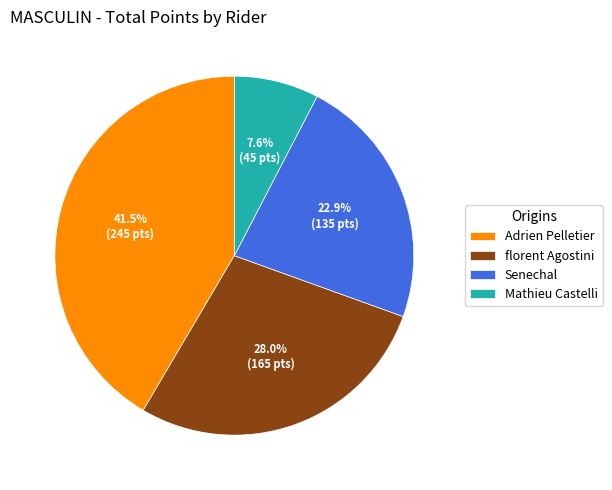

Is it true that florent Agostini is 28% of the pie?

True